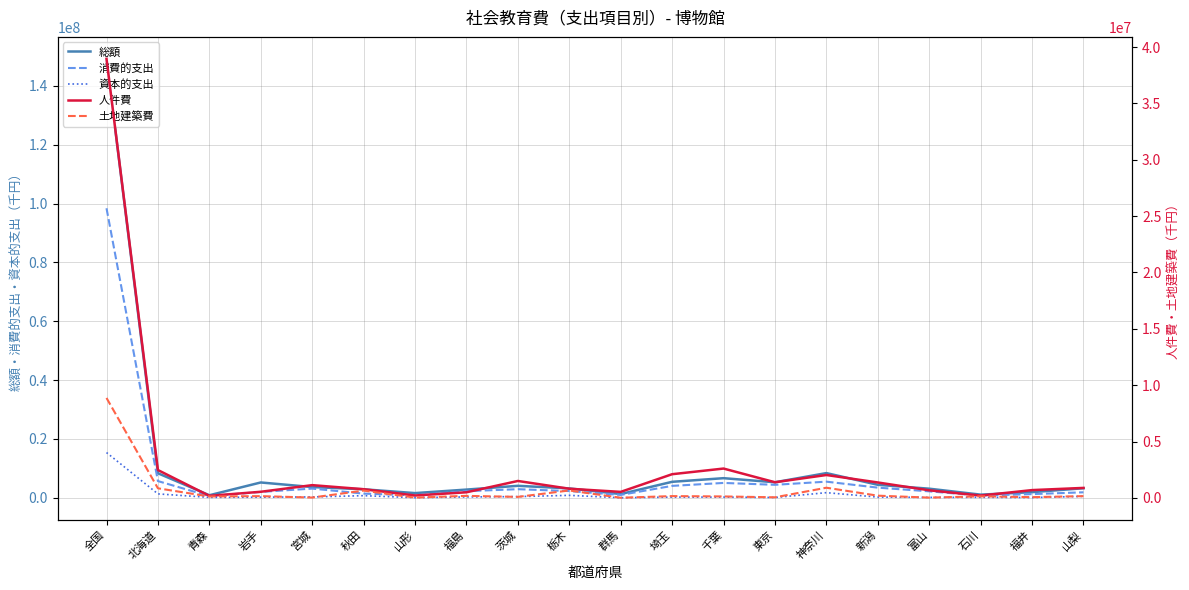

What is the label of the 17th point from the left?

富山